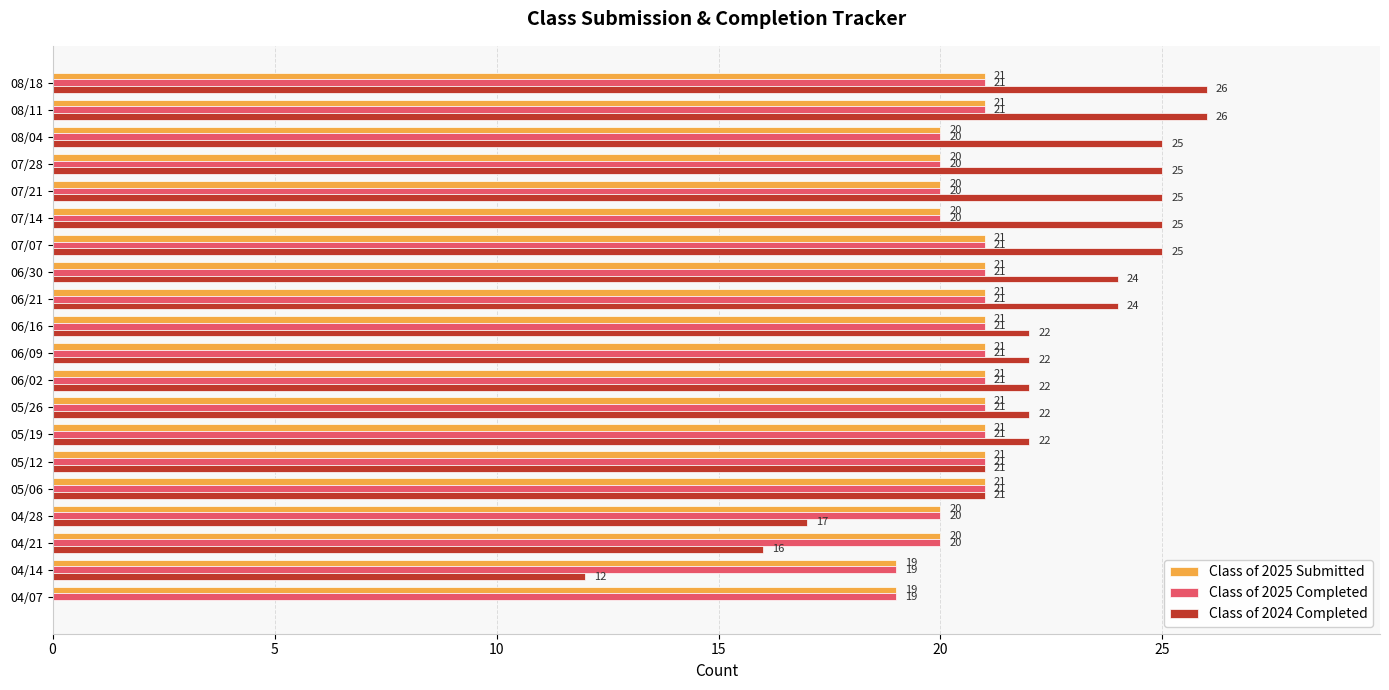

What is the sum of all Class of 2024 Completed values?

422